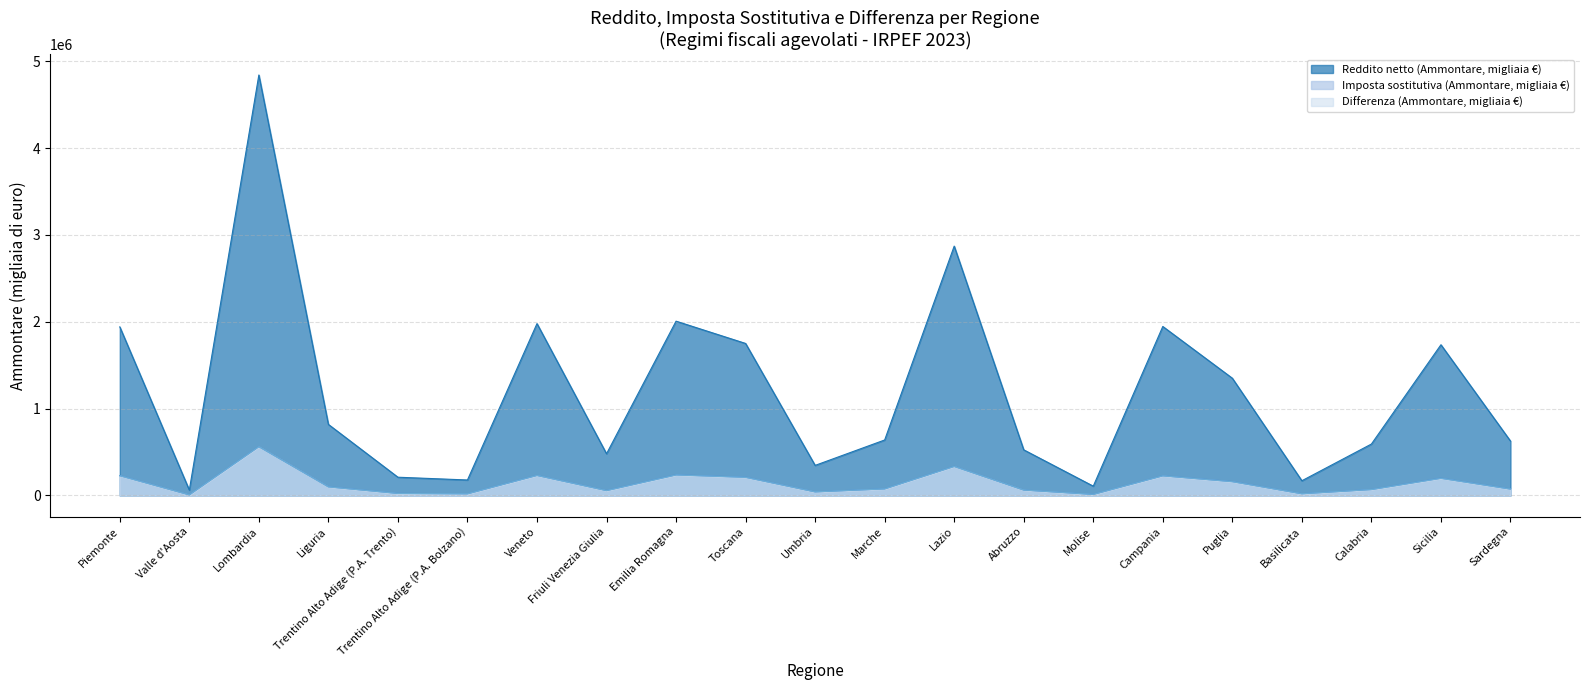

Which series ends up on top after the final intersection of Imposta sostitutiva (Ammontare, migliaia €) and Differenza (Ammontare, migliaia €)?

Imposta sostitutiva (Ammontare, migliaia €)